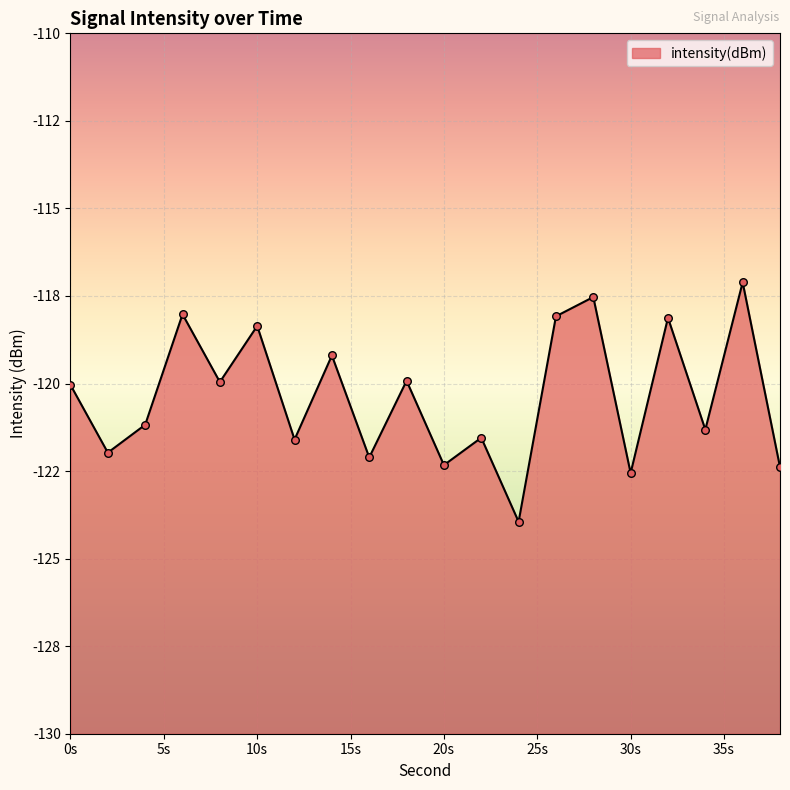

Between 8 and 12, which is larger?

8